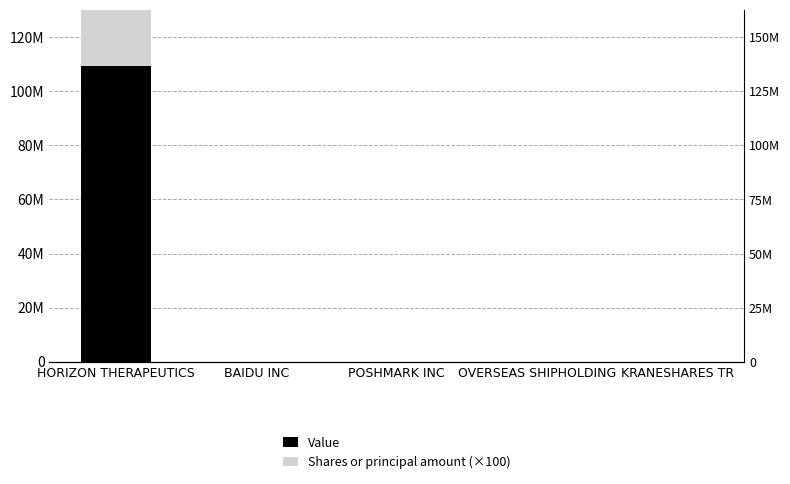

What are all the series names shown in the legend?

Value, Shares or principal amount (×100)